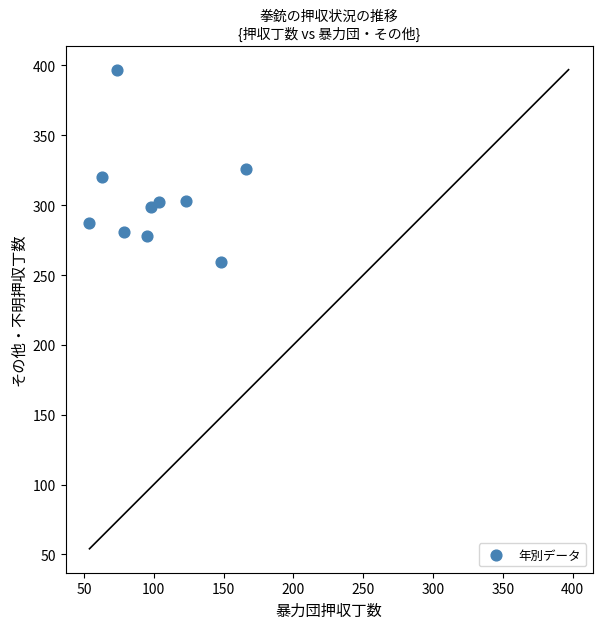

What is the average X value?

100